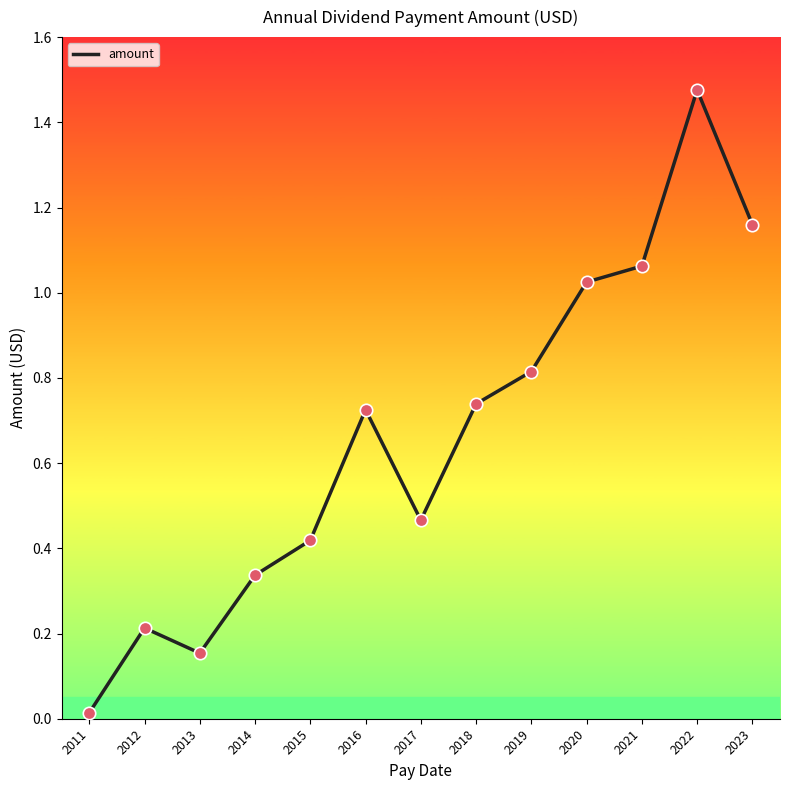

What is the change in value from 2012 to 2013?

-0.1